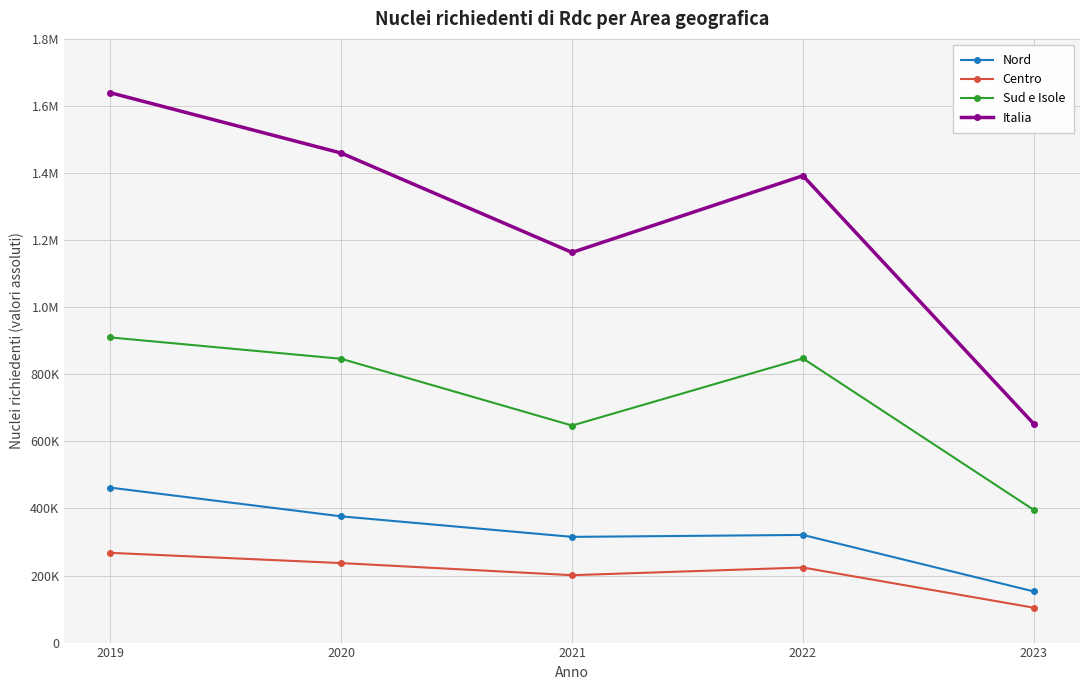

List the labels in order of Italia value, smallest first.

2023, 2021, 2022, 2020, 2019